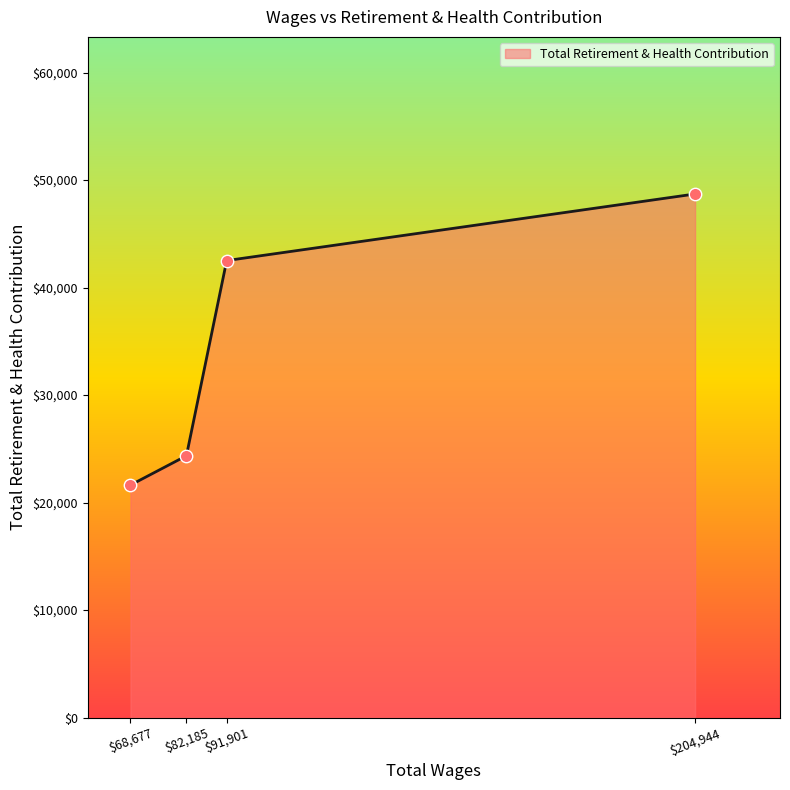

Is it true that the value at $204,944 is 48705?

True